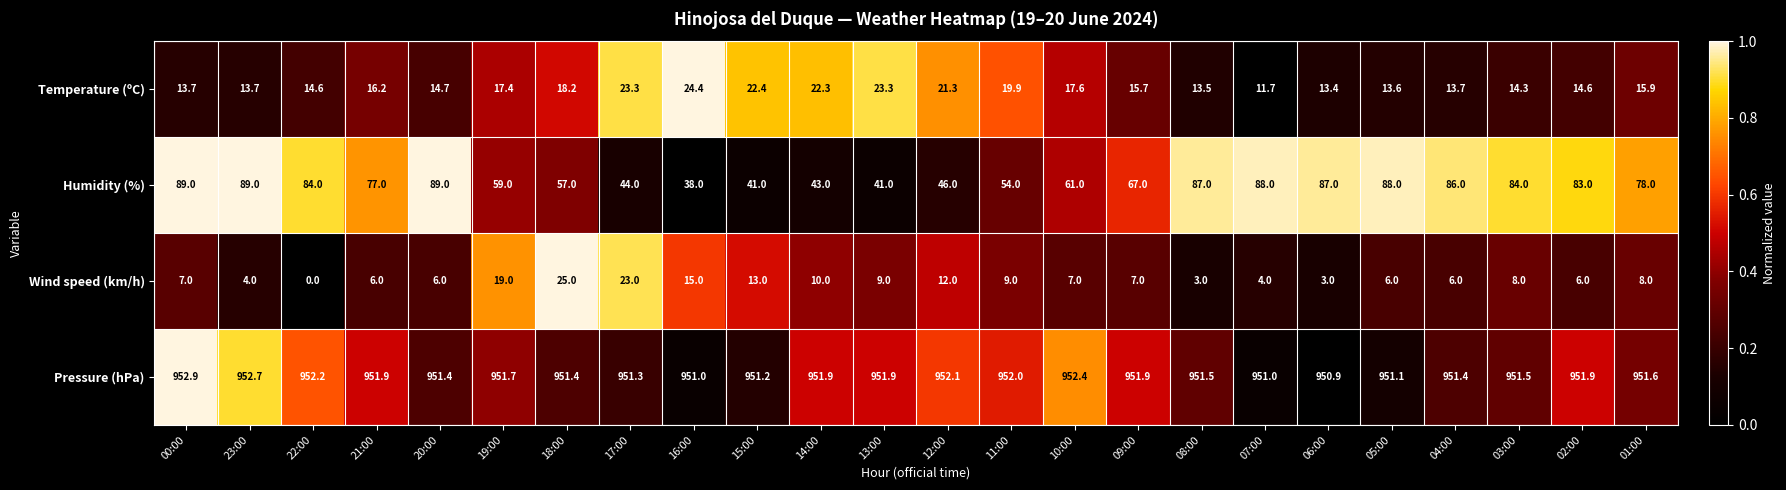

What is the sum of the Pressure (hPa) values at 03:00 and 12:00?

1903.6